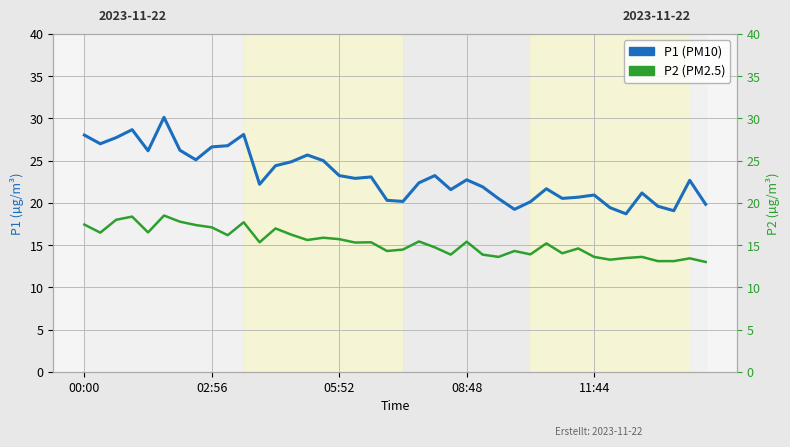

At 10, list the series in order from largest to smallest.

P1, P2